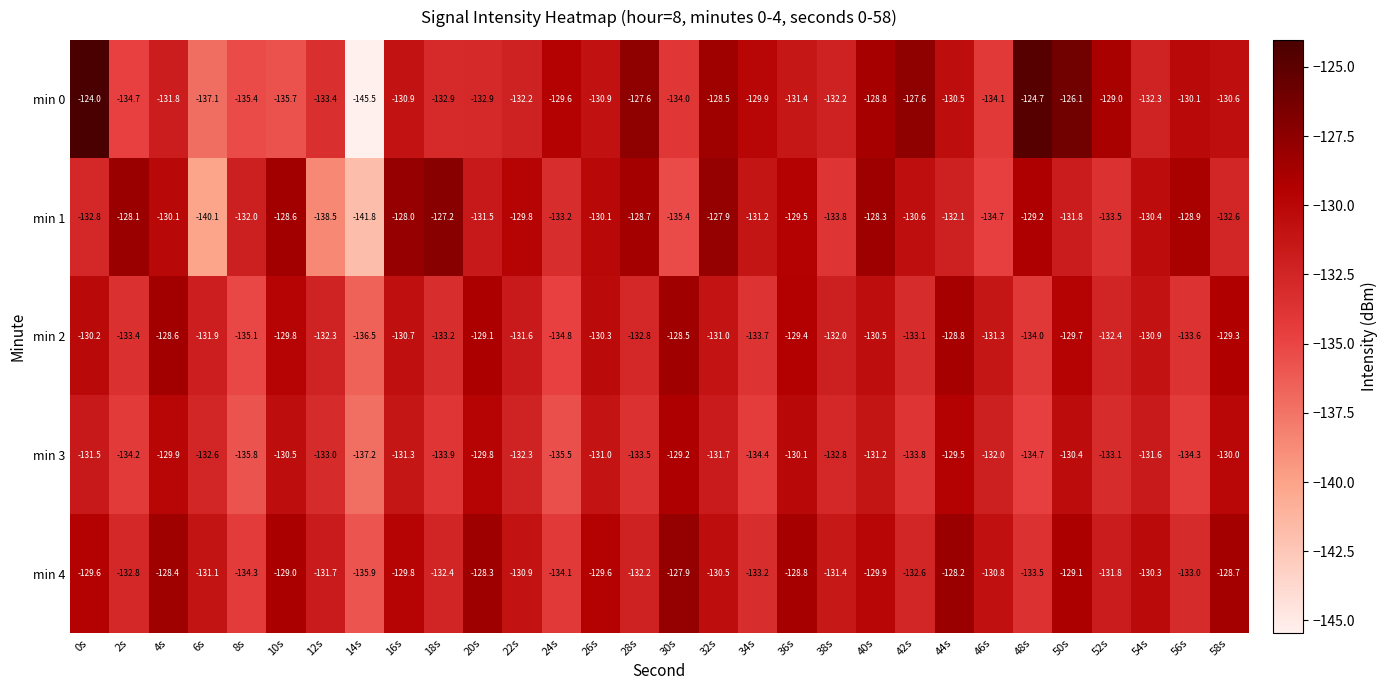

At which label is min 2 closest to -132?

38s